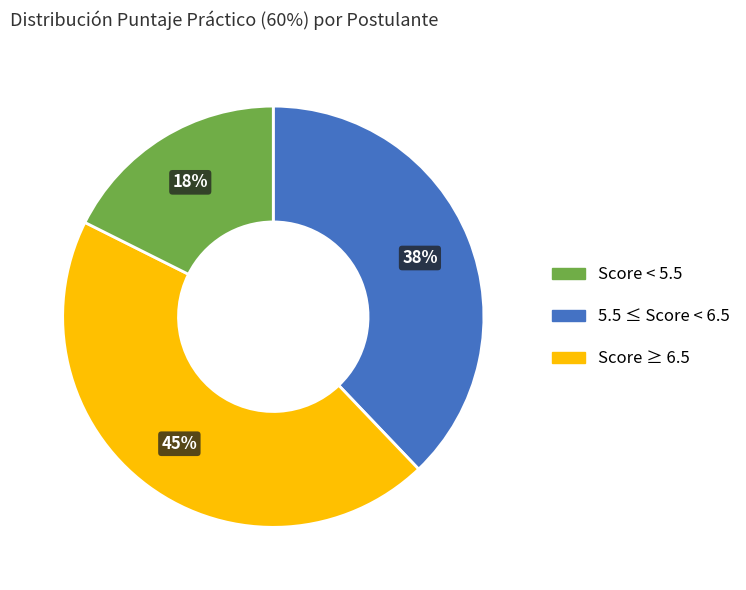

Does any single category account for the majority?

No